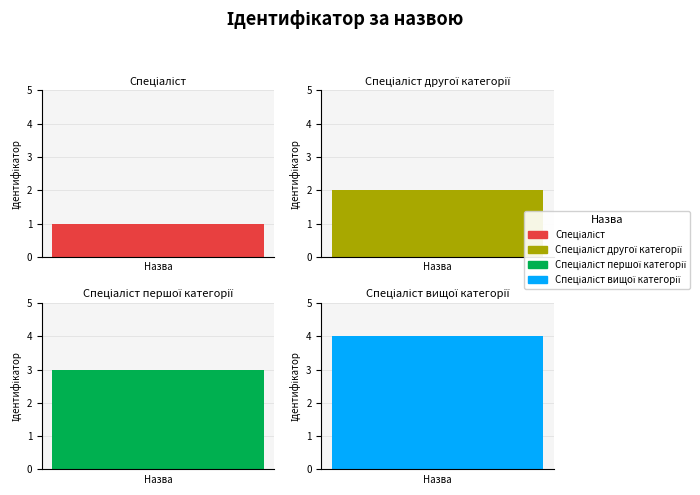

What position from the left is Спеціаліст?

1